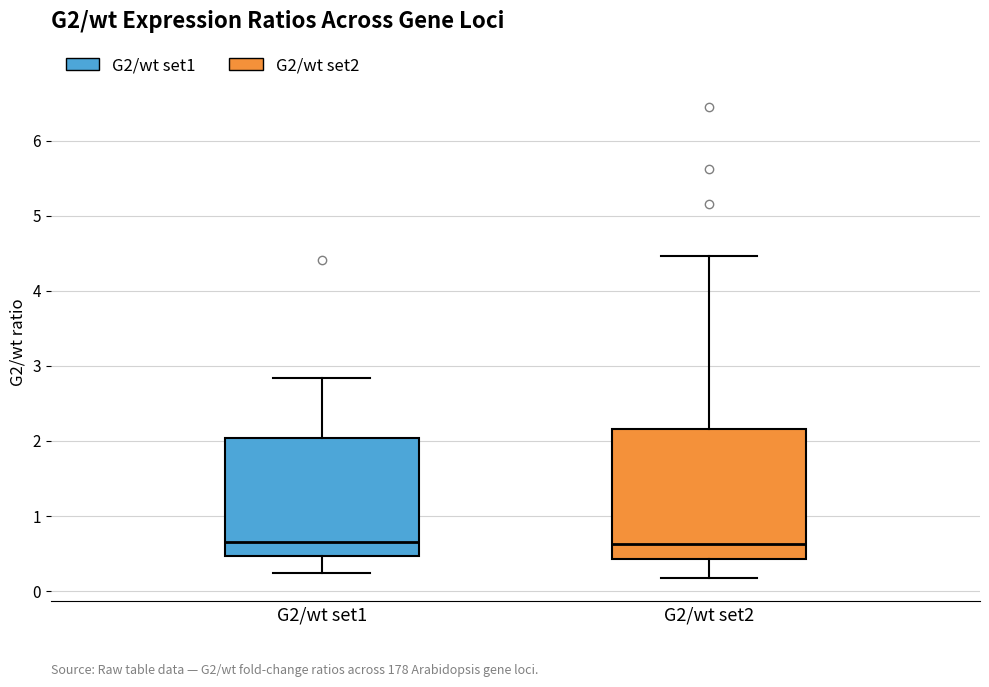

Comparing the boxes themselves (not the whiskers), which one is the tallest?

G2/wt set2